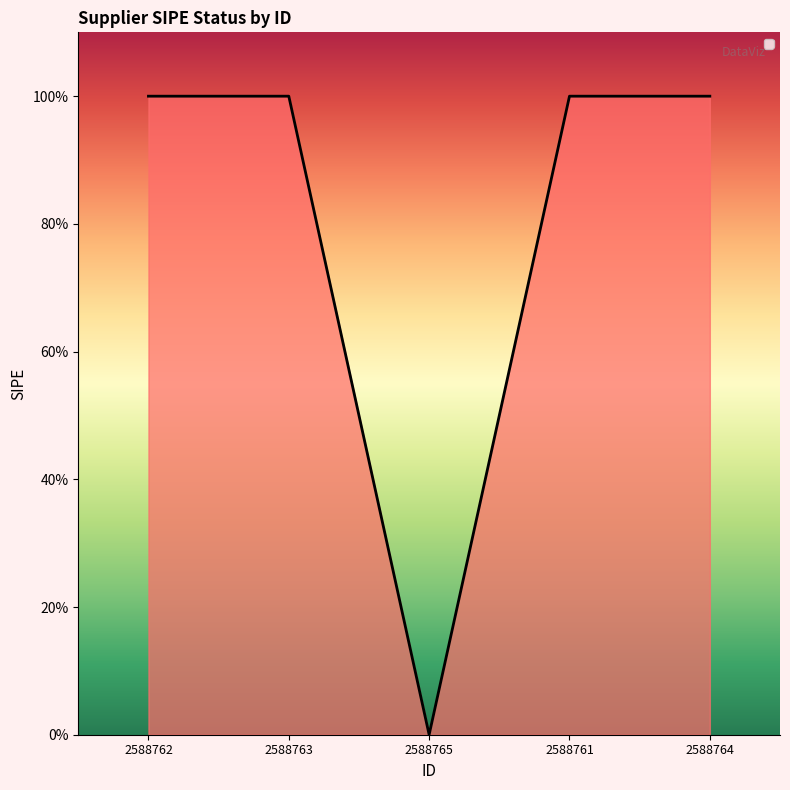

Is this an area chart (filled region under the line)?

Yes